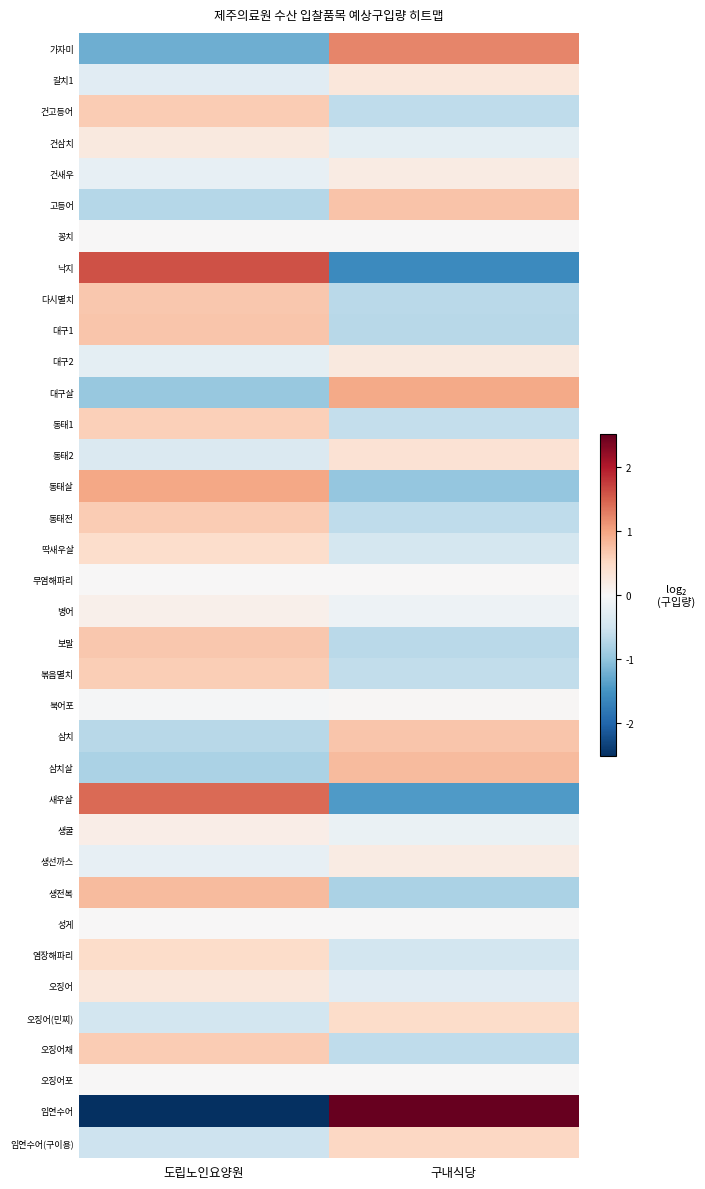

Reading right to left, transcribe all the data shown in this chart.

가자미: 구내식당=1.2	도립노인요양원=-1.2
갈치1: 구내식당=0.3	도립노인요양원=-0.3
건고등어: 구내식당=-0.6	도립노인요양원=0.6
건삼치: 구내식당=-0.3	도립노인요양원=0.3
건새우: 구내식당=0.2	도립노인요양원=-0.2
고등어: 구내식당=0.7	도립노인요양원=-0.7
꽁치: 구내식당=0.0	도립노인요양원=0.0
낙지: 구내식당=-1.6	도립노인요양원=1.6
다시멸치: 구내식당=-0.7	도립노인요양원=0.7
대구1: 구내식당=-0.7	도립노인요양원=0.7
대구2: 구내식당=0.2	도립노인요양원=-0.2
대구살: 구내식당=1.0	도립노인요양원=-1.0
동태1: 구내식당=-0.6	도립노인요양원=0.6
동태2: 구내식당=0.4	도립노인요양원=-0.4
동태살: 구내식당=-1.0	도립노인요양원=1.0
동태전: 구내식당=-0.6	도립노인요양원=0.6
딱새우살: 구내식당=-0.4	도립노인요양원=0.4
무염해파리: 구내식당=0.0	도립노인요양원=0.0
병어: 구내식당=-0.1	도립노인요양원=0.1
보말: 구내식당=-0.7	도립노인요양원=0.7
볶음멸치: 구내식당=-0.6	도립노인요양원=0.6
북어포: 구내식당=0.0	도립노인요양원=-0.0
삼치: 구내식당=0.7	도립노인요양원=-0.7
삼치살: 구내식당=0.8	도립노인요양원=-0.8
새우살: 구내식당=-1.4	도립노인요양원=1.4
생굴: 구내식당=-0.2	도립노인요양원=0.2
생선까스: 구내식당=0.2	도립노인요양원=-0.2
생전복: 구내식당=-0.8	도립노인요양원=0.8
성게: 구내식당=0.0	도립노인요양원=0.0
염장해파리: 구내식당=-0.5	도립노인요양원=0.5
오징어: 구내식당=-0.3	도립노인요양원=0.3
오징어(민찌): 구내식당=0.5	도립노인요양원=-0.5
오징어채: 구내식당=-0.6	도립노인요양원=0.6
오징어포: 구내식당=0.0	도립노인요양원=0.0
임연수어: 구내식당=2.5	도립노인요양원=-2.5
임연수어(구이용): 구내식당=0.5	도립노인요양원=-0.5